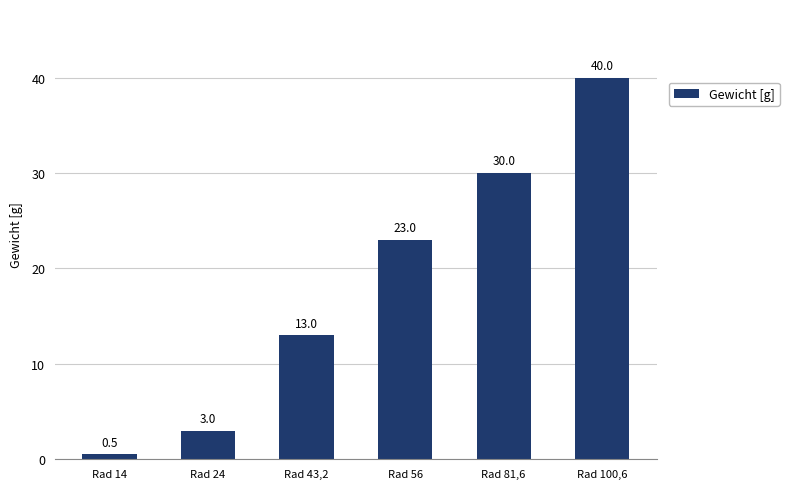

Does the chart contain stacked bars?

No